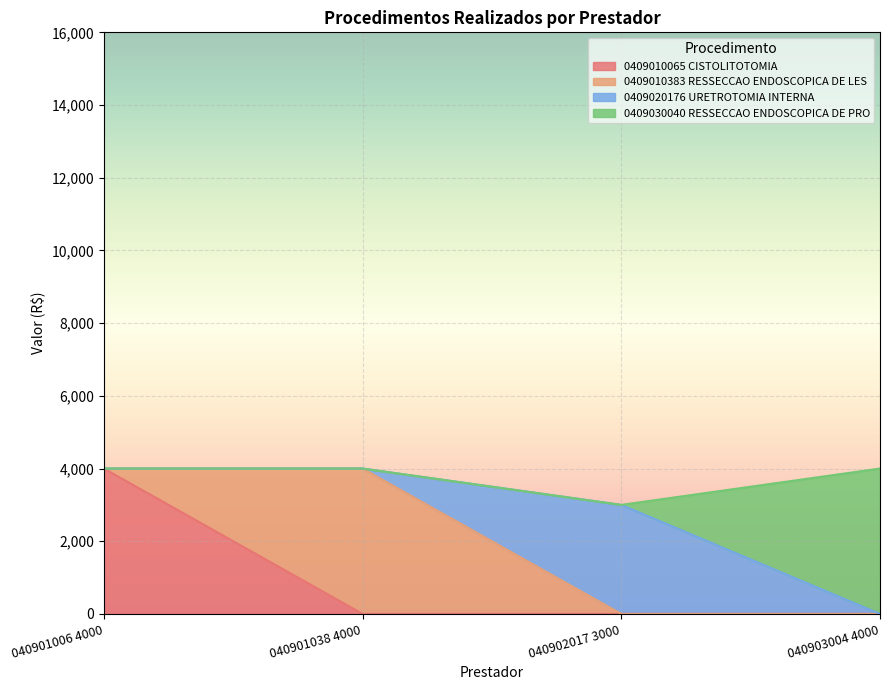

Count the 0409010065 CISTOLITOTOMIA values in the range 0 to 4000.

4